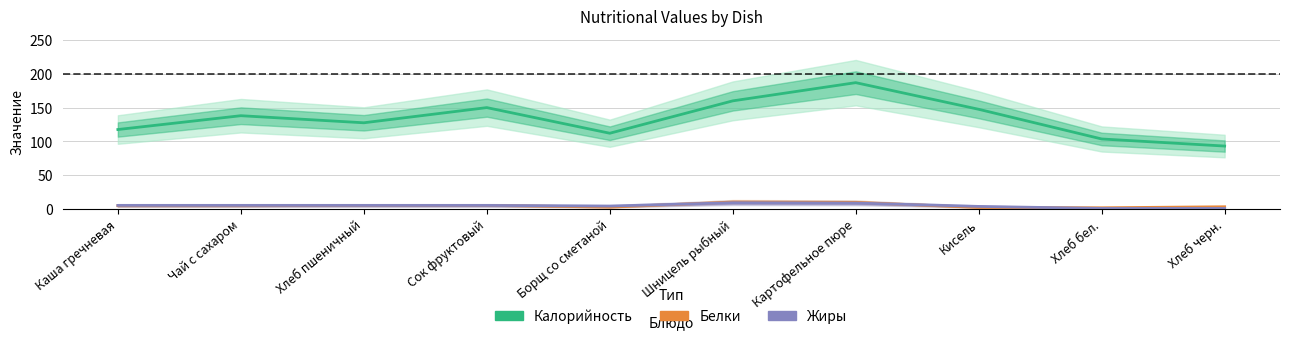

What value does the Калорийность series have at Кисель?

147.5